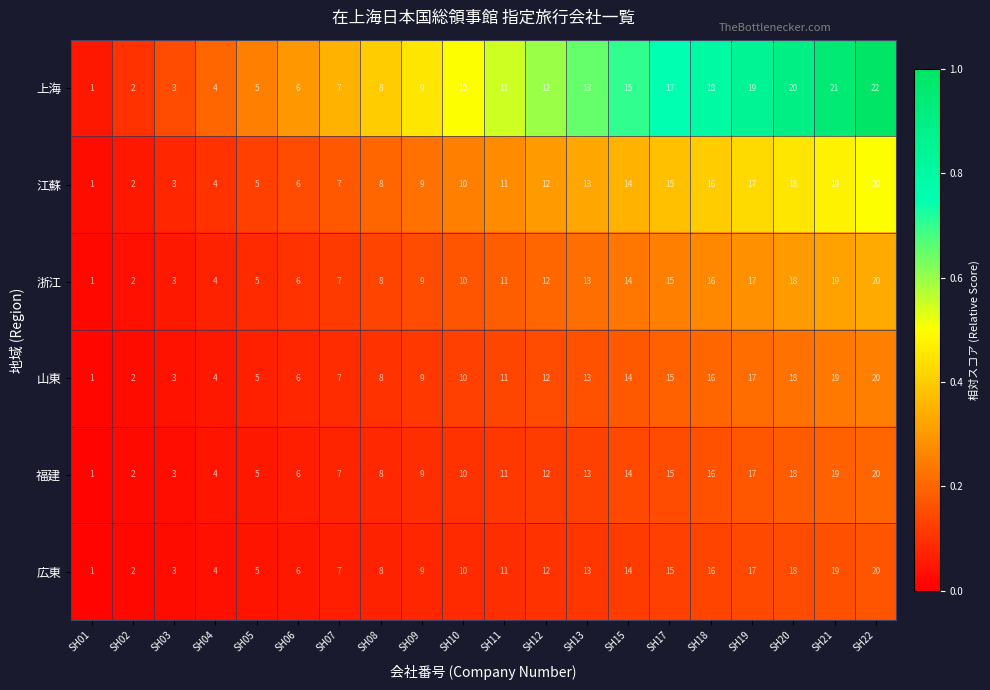

What is the sum of all 浙江 values?

210